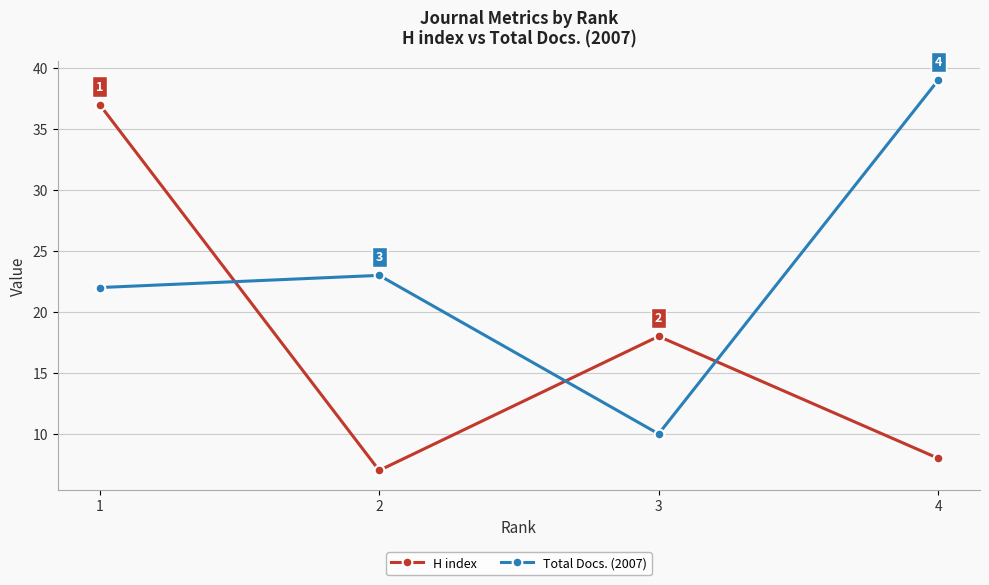

How many values in the H index series are below 18?

2